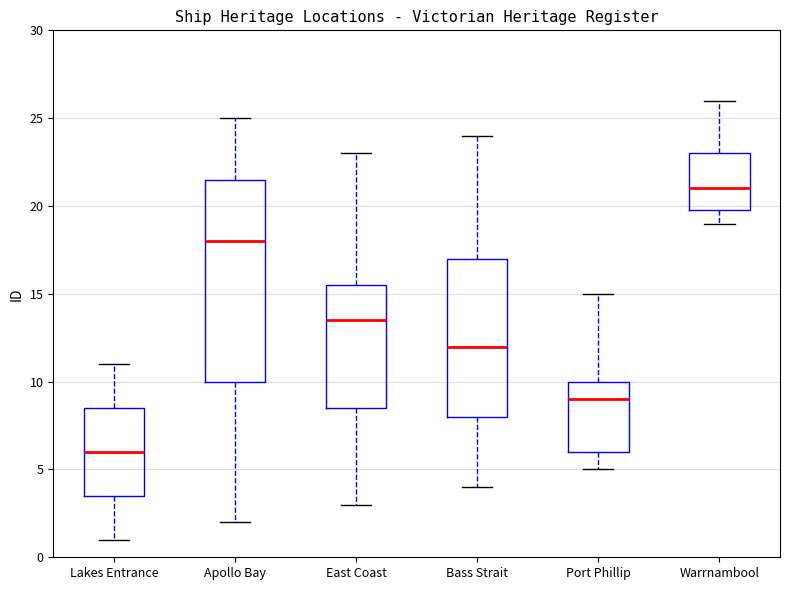

Reading left to right, transcribe this box plot: for each box, give where its median line is, the range the box spans, and where its two whiskers end, as read against the y-axis. The values are not printed on the chart, so give them approximately, as read against the axis.

Lakes Entrance: median 6.0, box 3.5 to 8.5, whiskers 1.0 to 11.0
Apollo Bay: median 18.0, box 10.0 to 21.5, whiskers 2.0 to 25.0
East Coast: median 13.5, box 8.5 to 15.5, whiskers 3.0 to 23.0
Bass Strait: median 12.0, box 8.0 to 17.0, whiskers 4.0 to 24.0
Port Phillip: median 9.0, box 6.0 to 10.0, whiskers 5.0 to 15.0
Warrnambool: median 21.0, box 20.0 to 23.0, whiskers 19.0 to 26.0